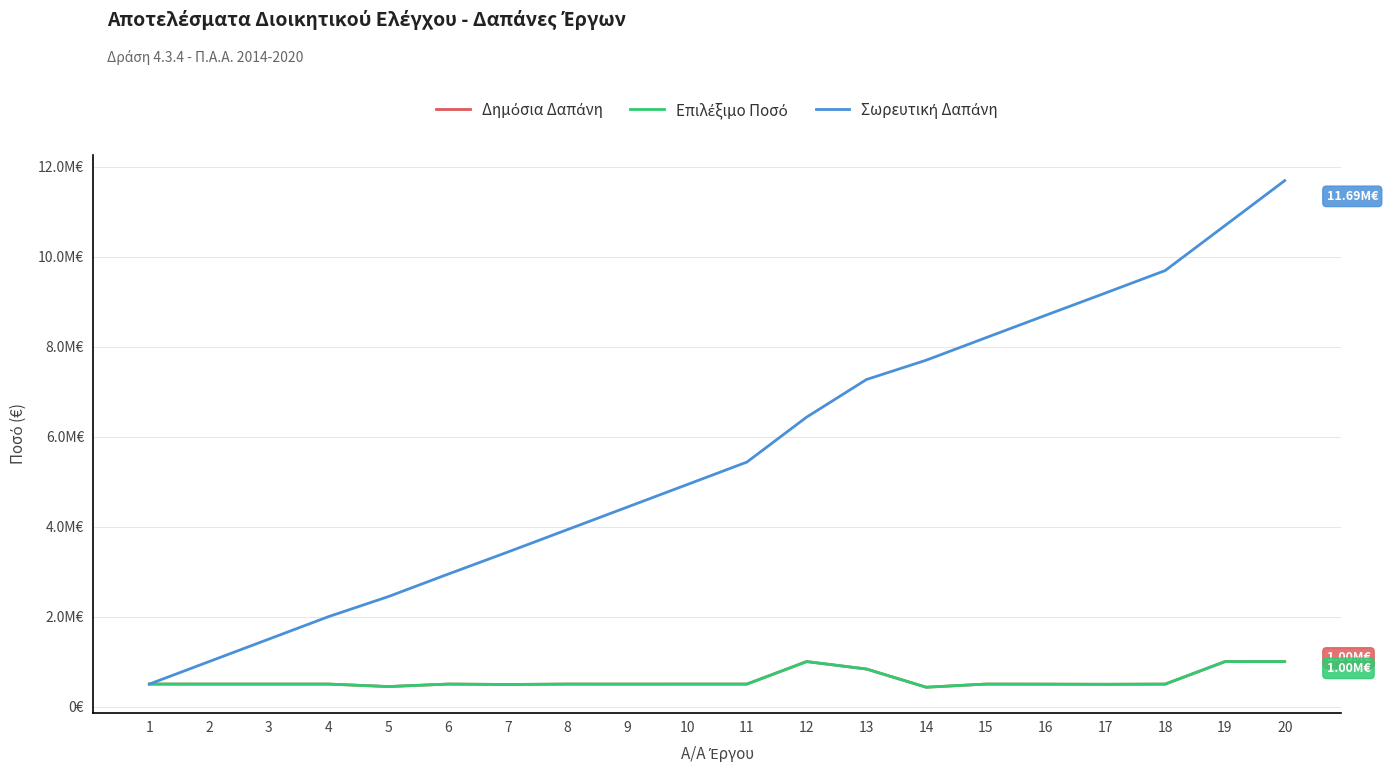

Does the chart have visible grid lines?

Yes